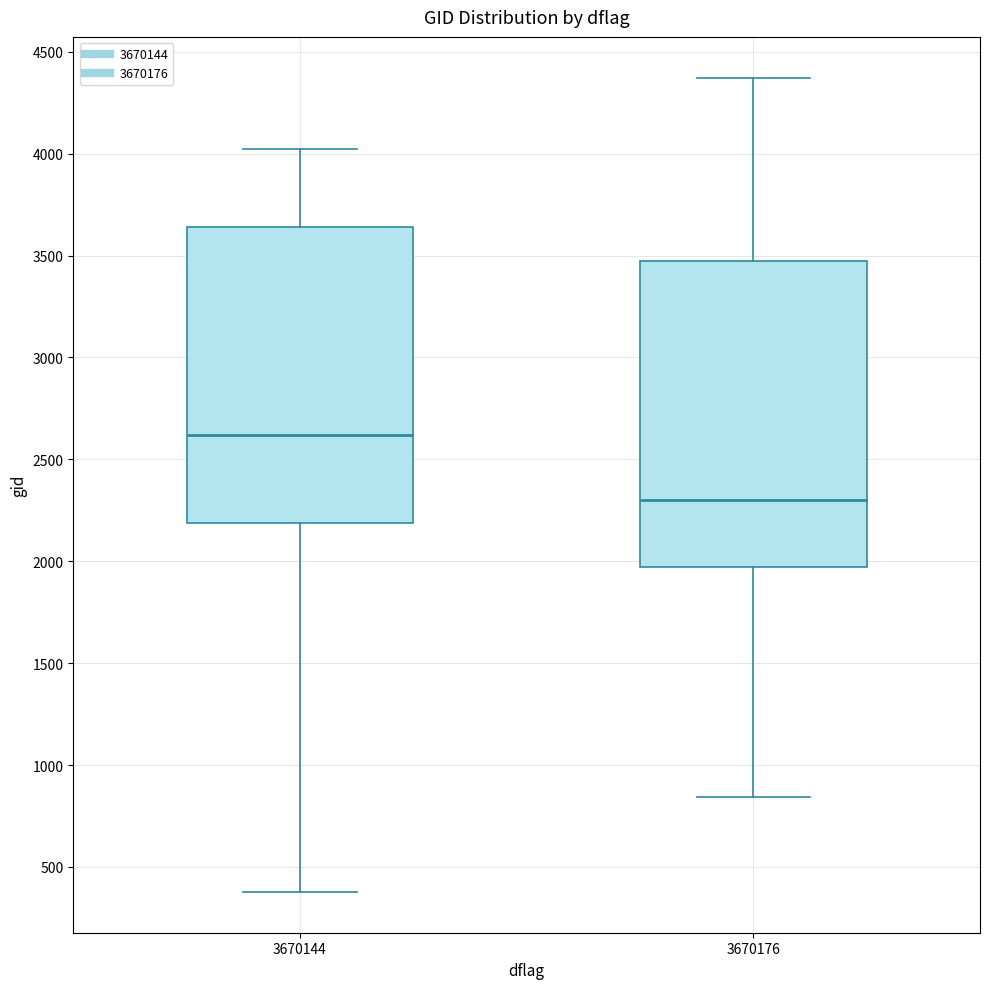

Reading left to right, transcribe this box plot: for each box, give where its median line is, the range the box spans, and where its two whiskers end, as read against the y-axis. The values are not printed on the chart, so give them approximately, as read against the axis.

3670144: median 2600, box 2200 to 3650, whiskers 400 to 4000
3670176: median 2300, box 1950 to 3450, whiskers 850 to 4350